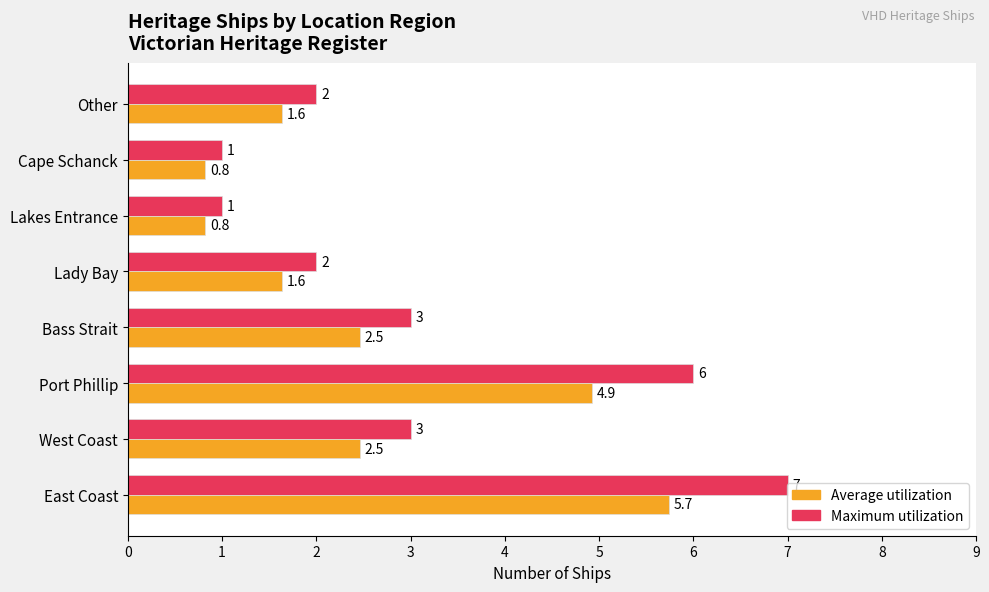

What is the maximum value shown in the chart?

7.0